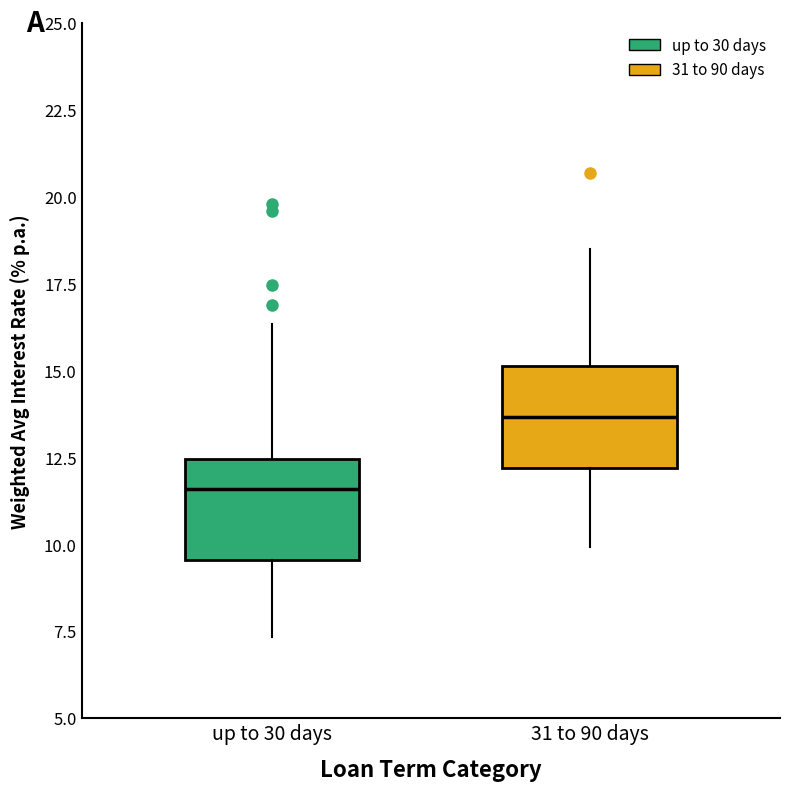

Reading left to right, transcribe this box plot: for each box, give where its median line is, the range the box spans, and where its two whiskers end, as read against the y-axis. The values are not printed on the chart, so give them approximately, as read against the axis.

up to 30 days: median 11.5, box 9.5 to 12.5, whiskers 7.5 to 16.5
31 to 90 days: median 13.5, box 12.0 to 15.0, whiskers 10.0 to 18.5